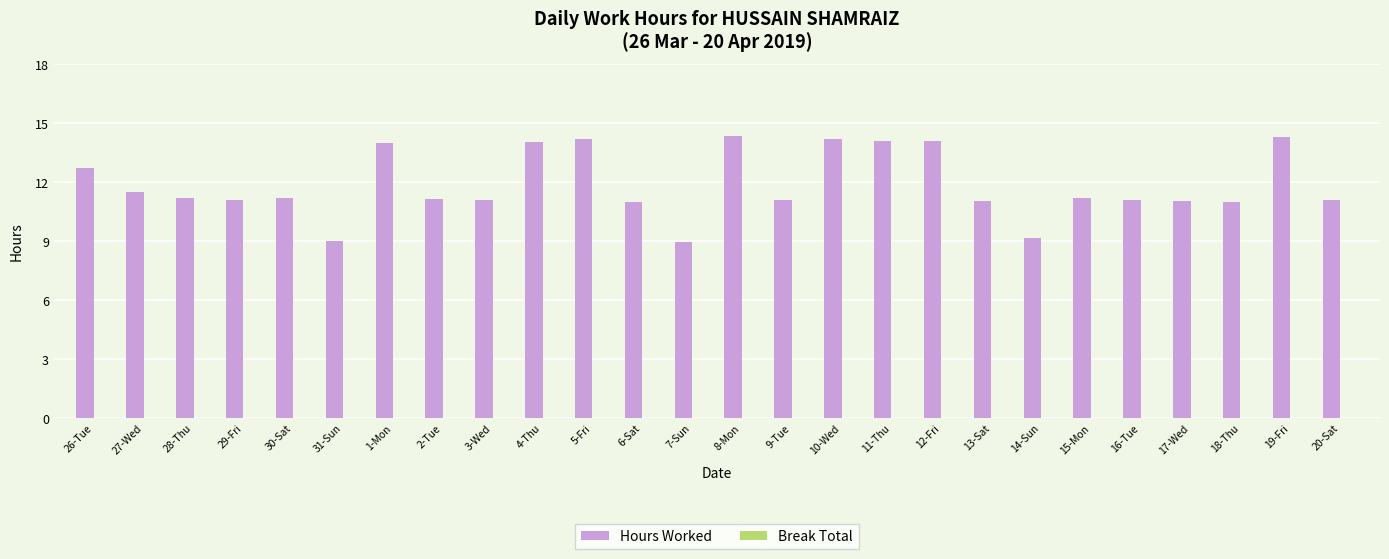

The chart shows a value of 11.5 at 27-Wed. True or false?

True